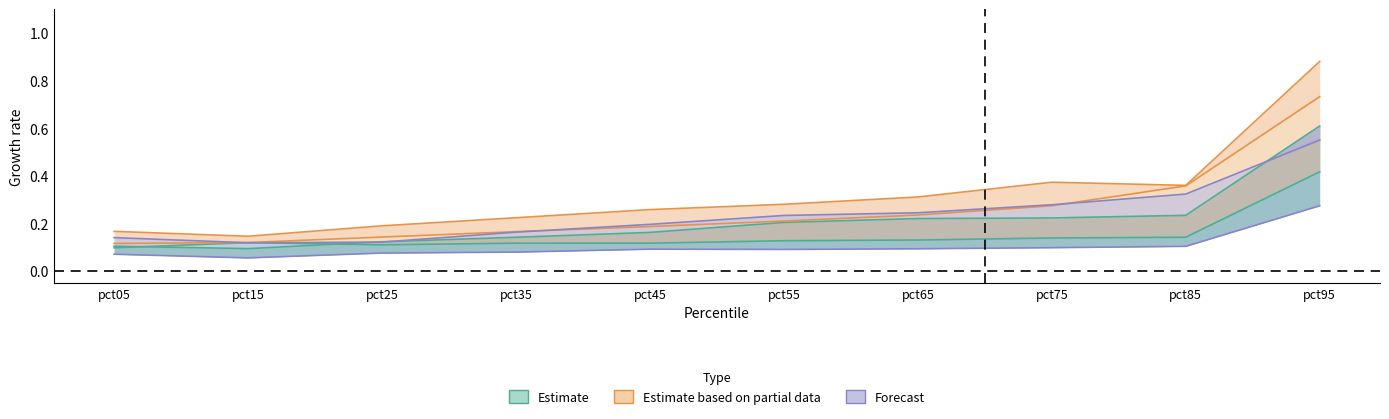

What is the total value across all series at pct65?

1.2